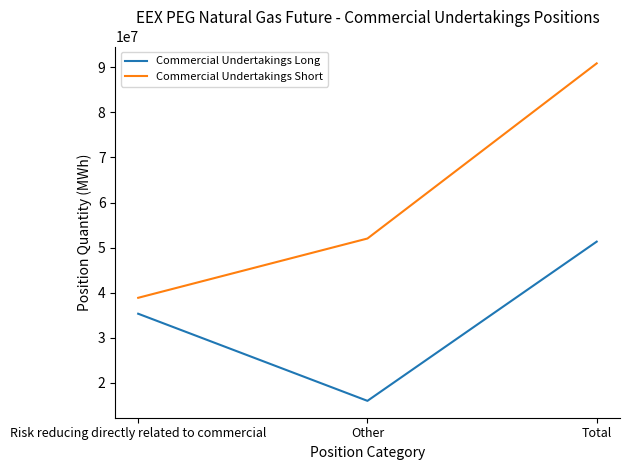

Which series has the widest spread of values?

Commercial Undertakings Short